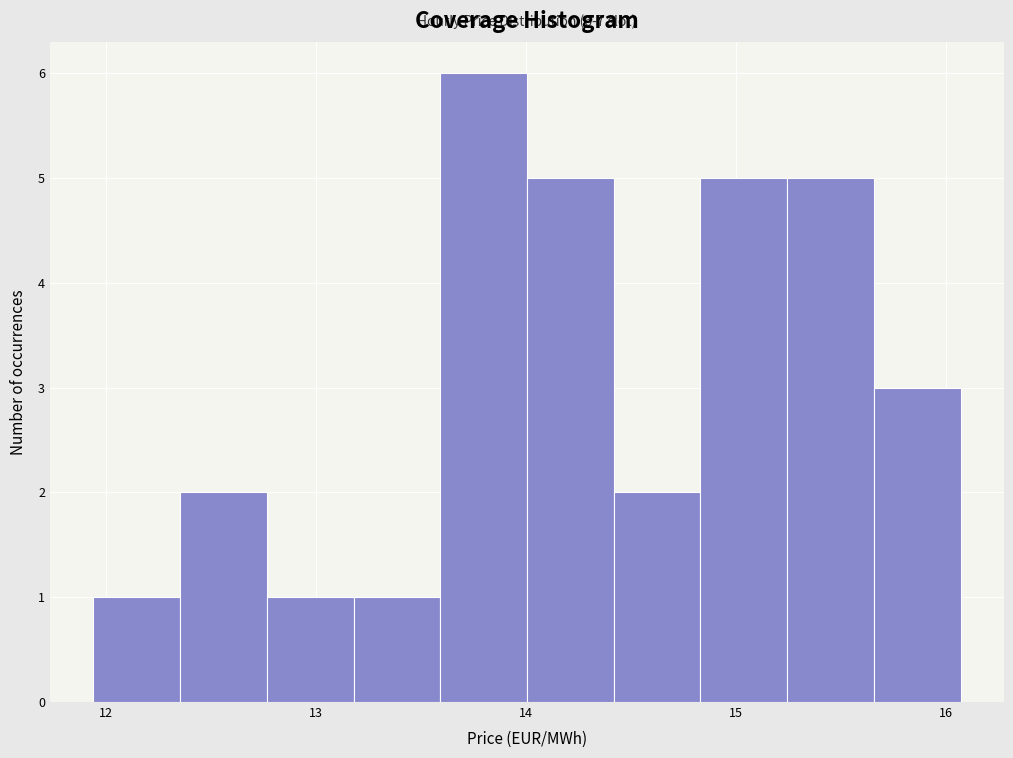

Which range on the x-axis has the tallest bar?

13.6 to 14.0